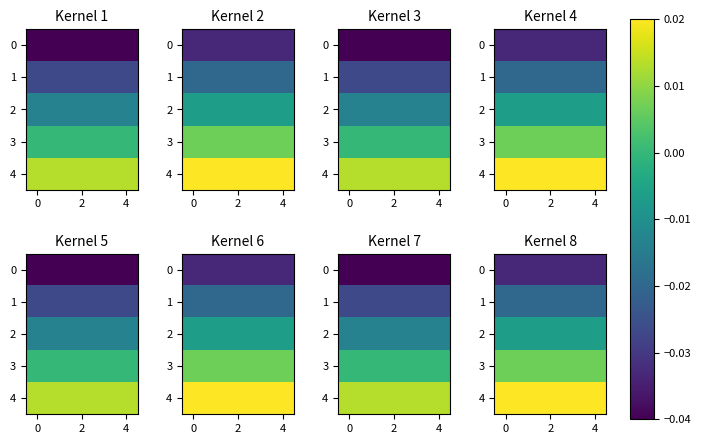

How many series are shown in this chart?

5